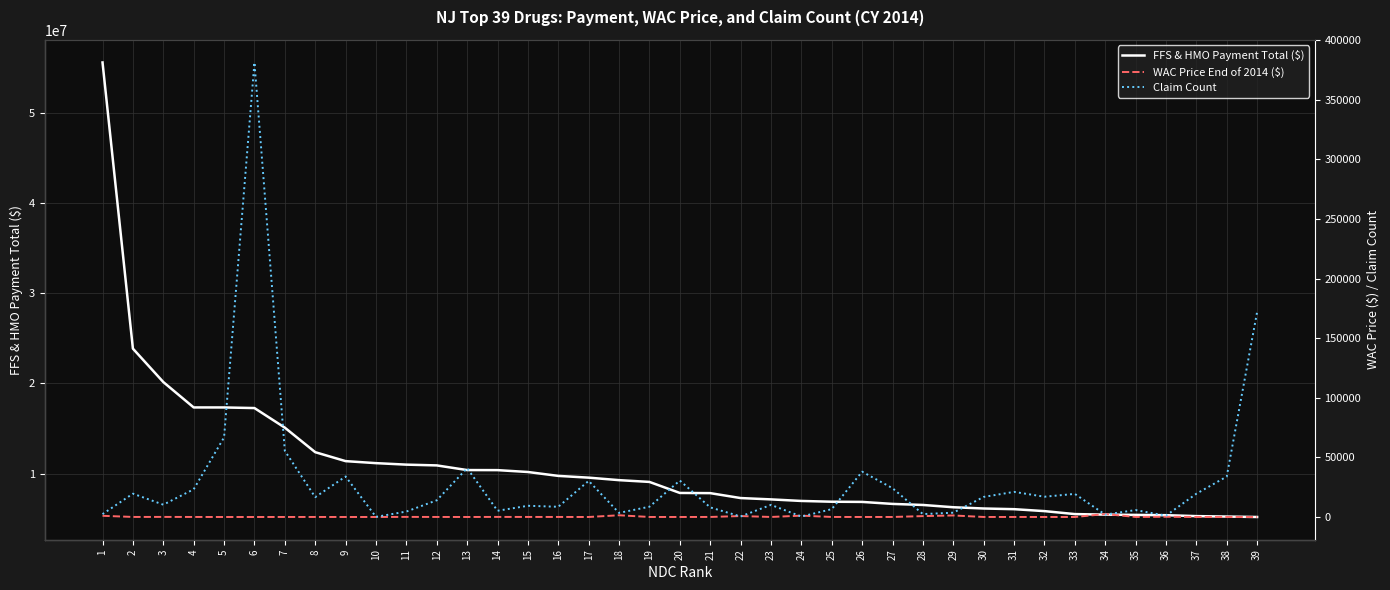

Which series has the widest spread of values?

FFS & HMO Payment Total ($)